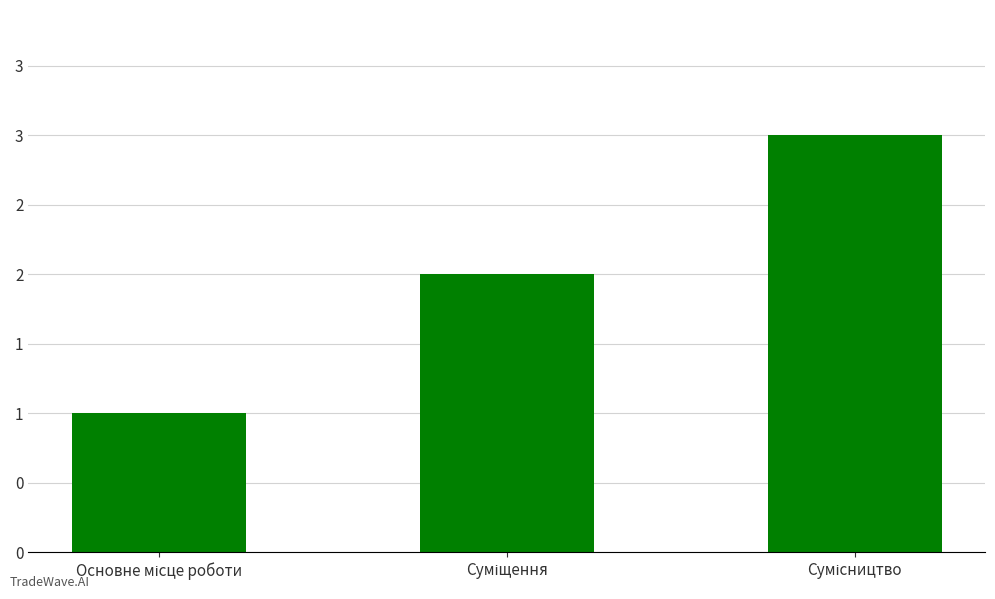

What is the change in value from Основне місце роботи to Суміщення?

+1